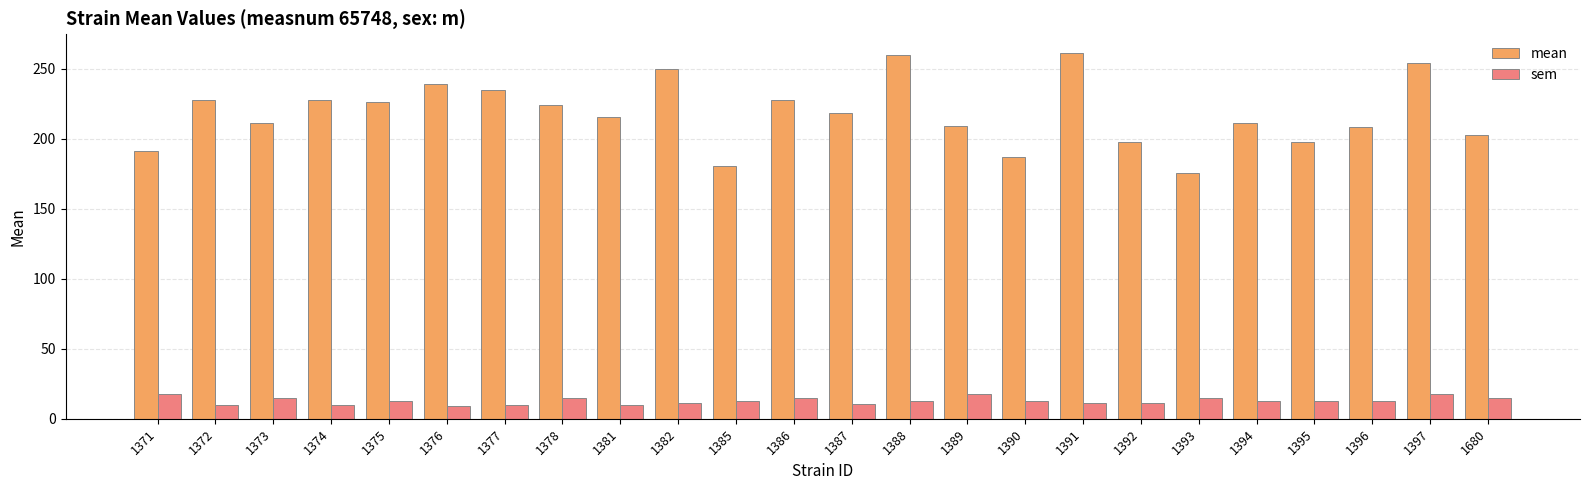

What is the difference between the second highest and second lowest values in the sem series?

8.4